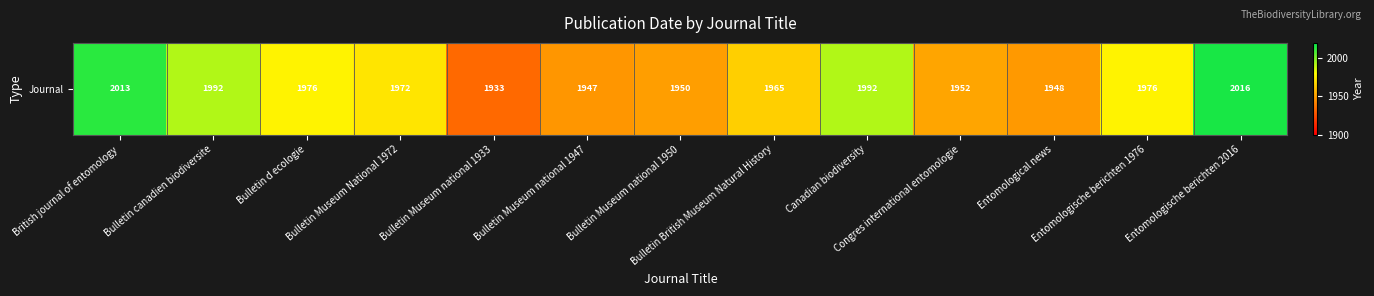

Reading left to right, extract all data points from this chart.

2013	1992	1976	1972	1933	1947	1950	1965	1992	1952	1948	1976	2016